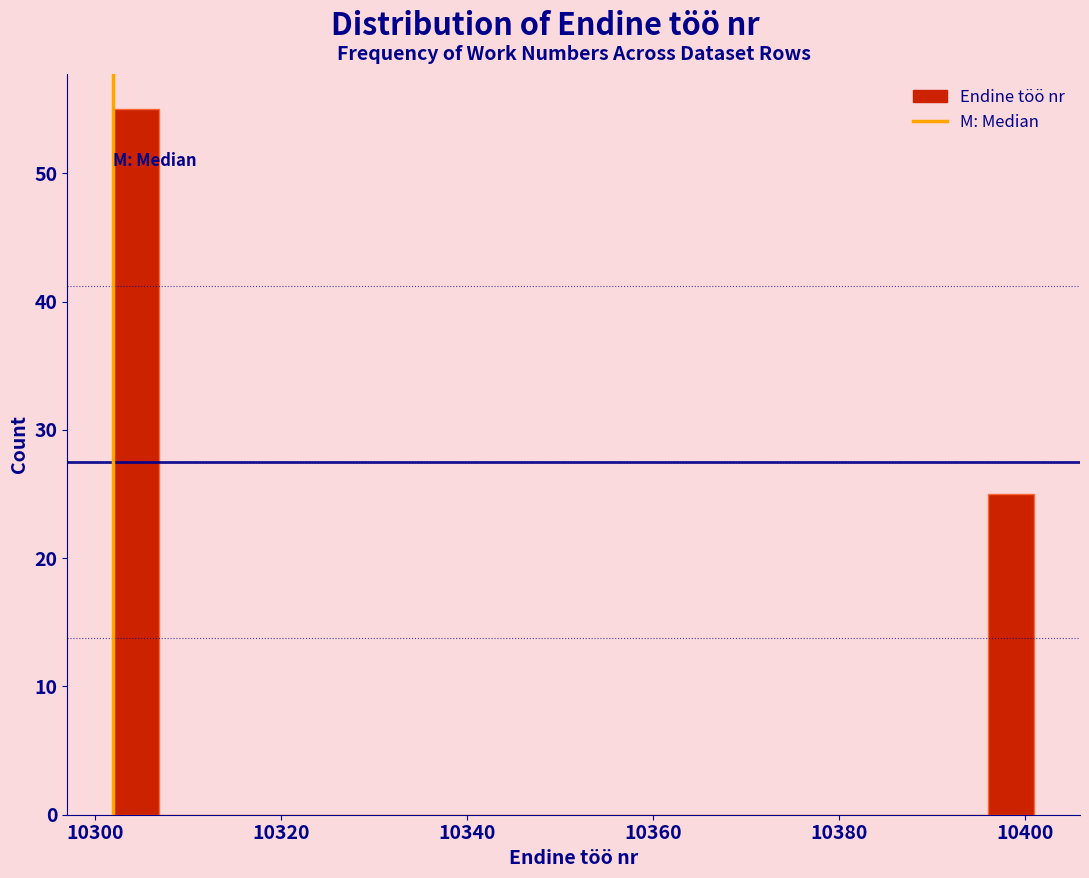

Read against the x-axis, roughly where is the centre of the tallest bar?

10304